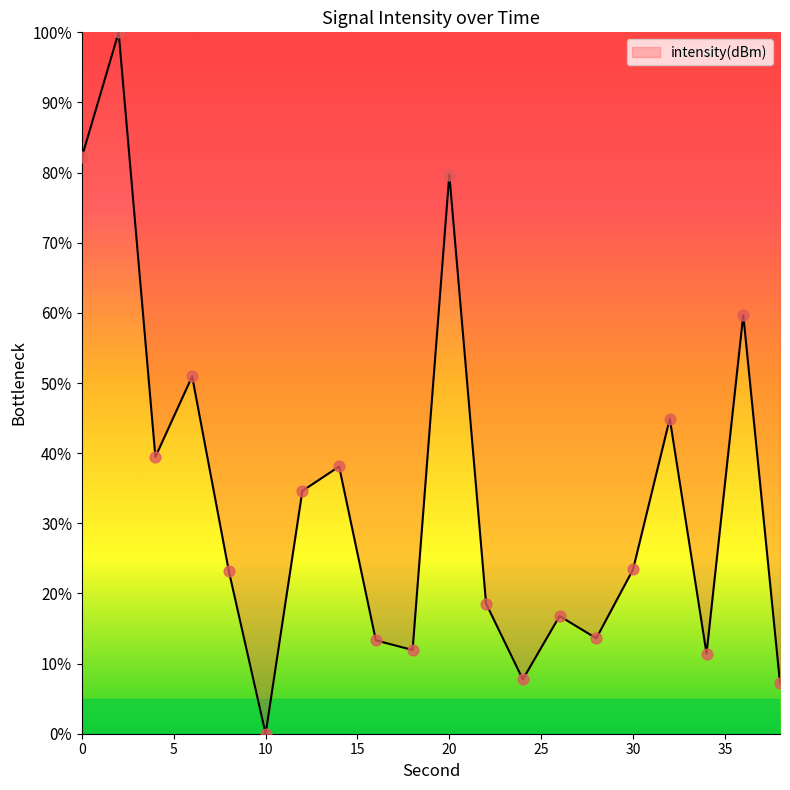

What is the difference between the maximum and minimum values?

100.0